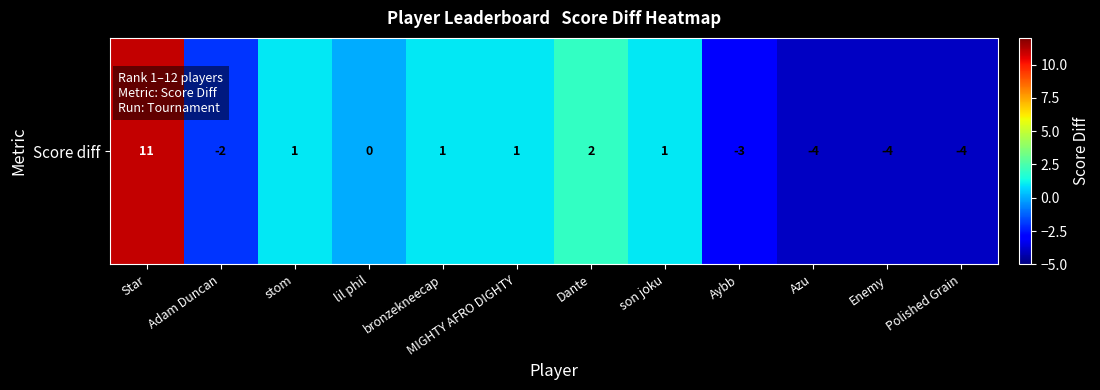

Reading left to right, list all the values displayed in this chart.

Star=11	Adam Duncan=-2	stom=1	lil phil=0	bronzekneecap=1	MIGHTY AFRO DIGHTY=1	Dante=2	son joku=1	Aybb=-3	Azu=-4	Enemy=-4	Polished Grain=-4